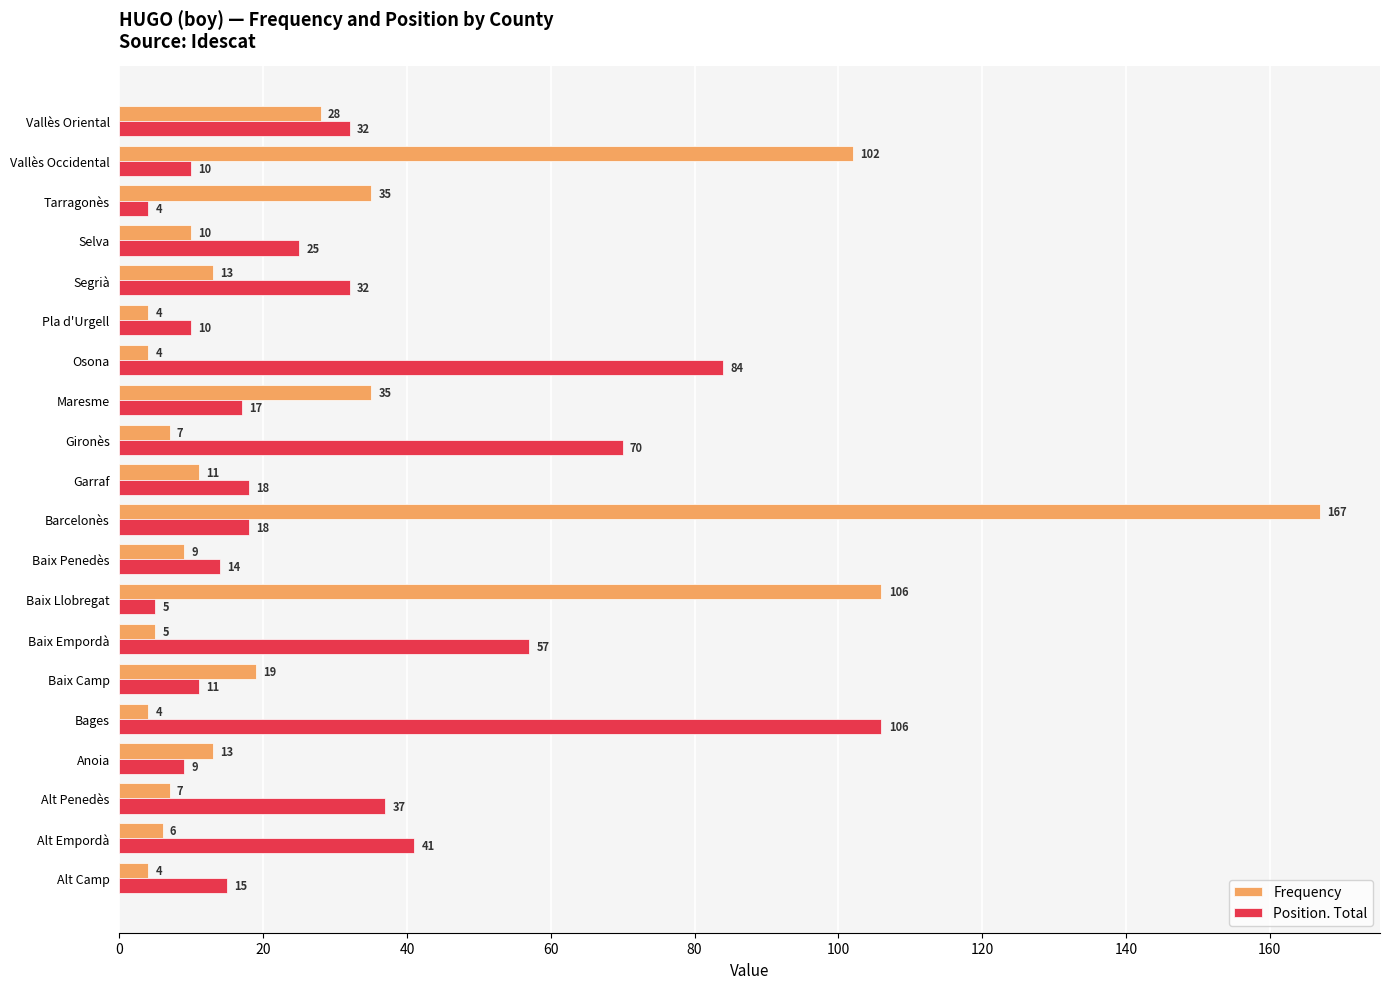

At which label is Position. Total closest to 55?

Baix Empordà